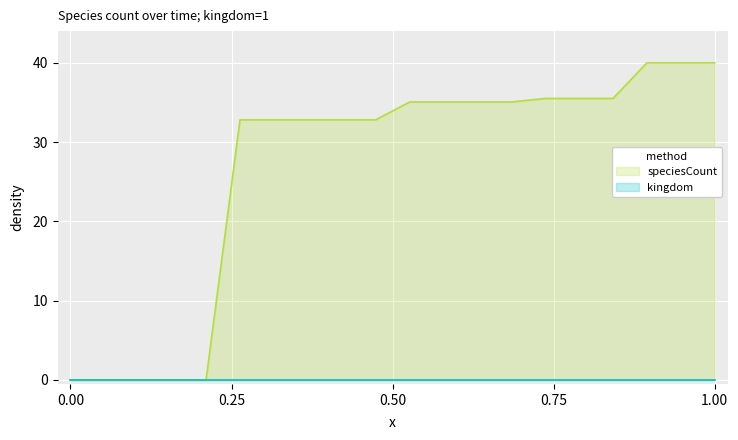

Which series has the largest total across all categories?

speciesCount